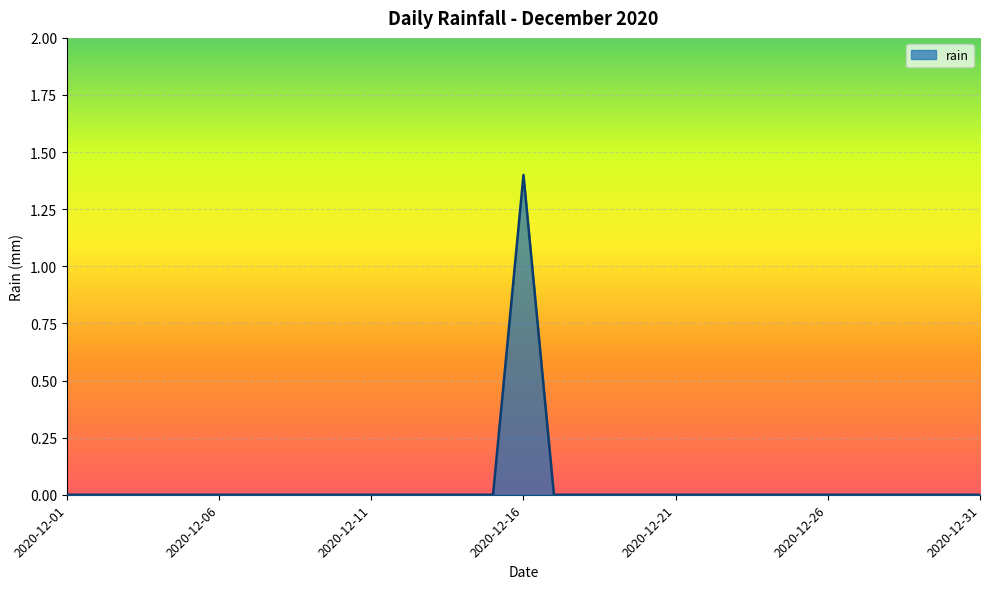

Reading left to right, transcribe all the data shown in this chart.

0.0	0.0	0.0	0.0	0.0	0.0	0.0	0.0	0.0	0.0	0.0	0.0	0.0	0.0	0.0	1.4	0.0	0.0	0.0	0.0	0.0	0.0	0.0	0.0	0.0	0.0	0.0	0.0	0.0	0.0	0.0